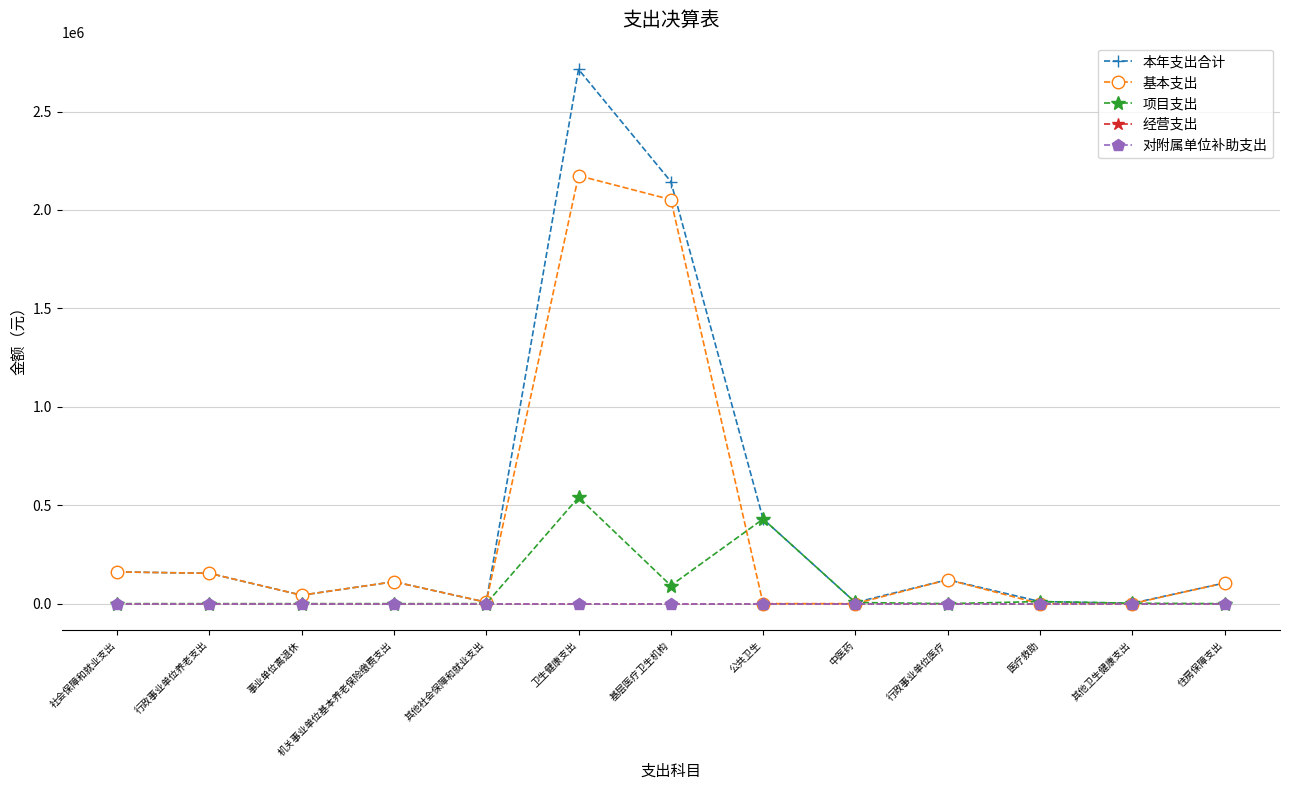

Is this an area chart (filled region under the line)?

No